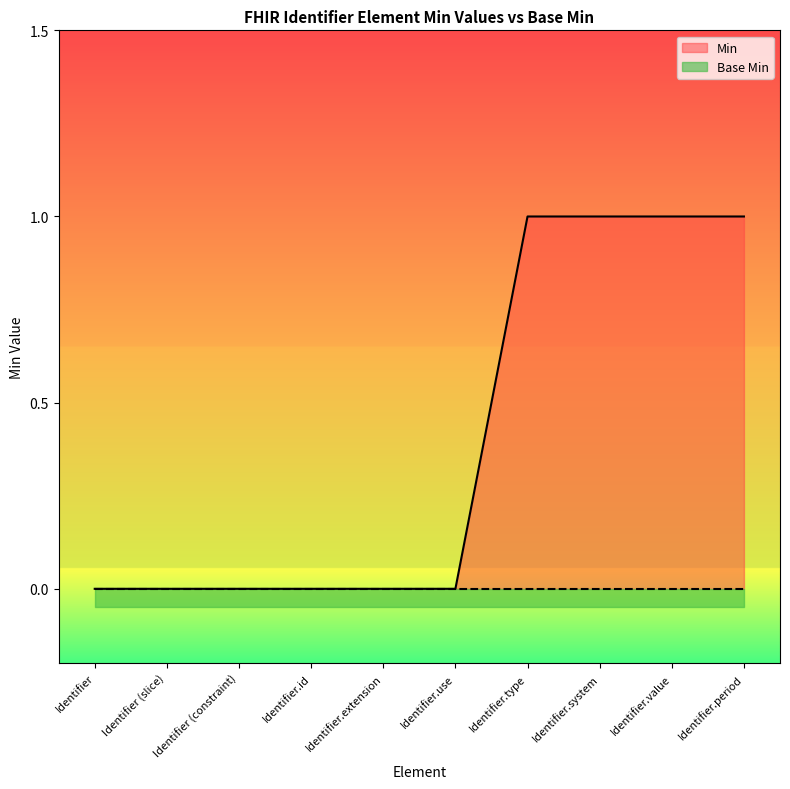

Reading left to right, what are all the values shown in this chart?

0	0	0	0	0	0	1	1	1	1